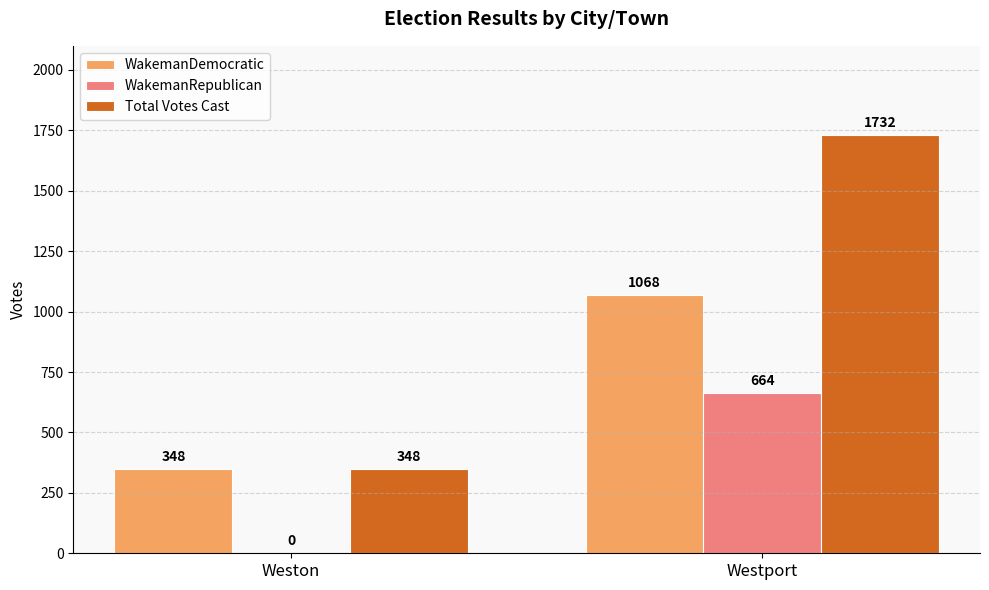

What is the sum of the WakemanDemocratic values at Weston and Westport?

1416